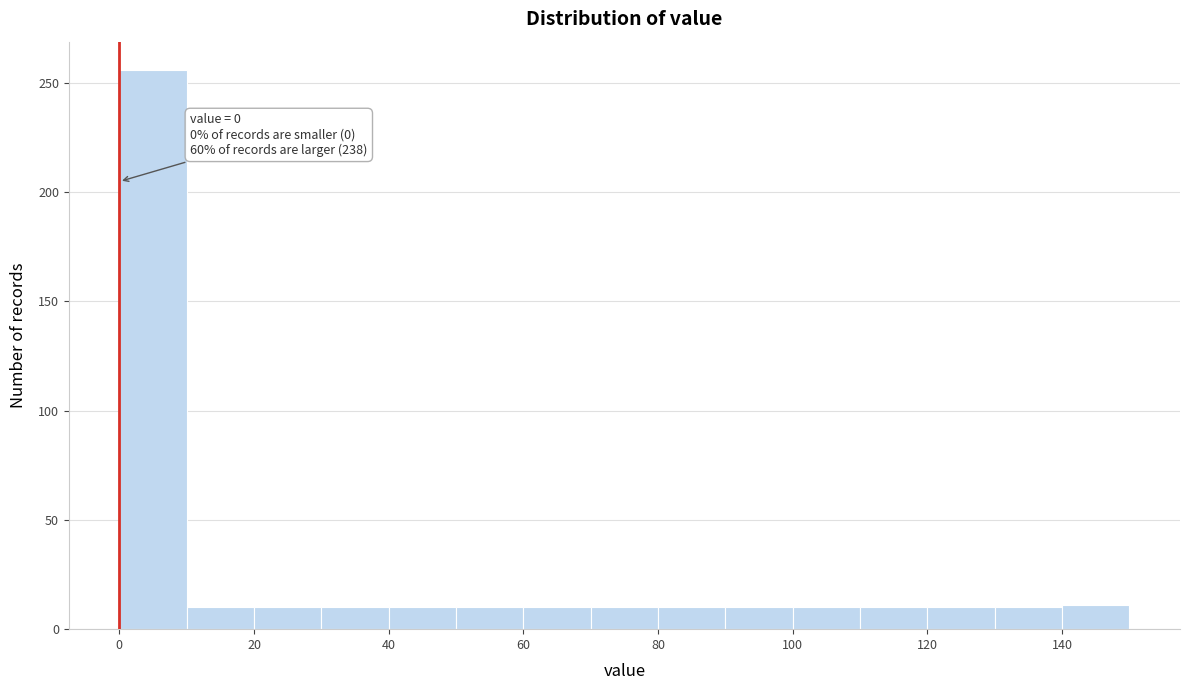

Over which range of the x-axis is the bar tallest?

0 to 10